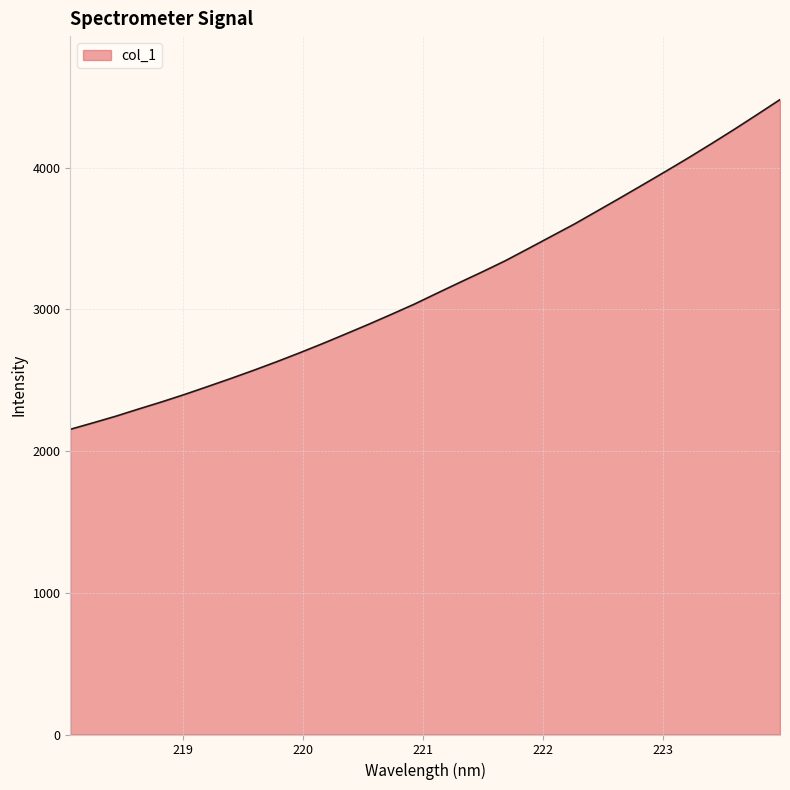

What is the difference between the maximum and minimum values?

2326.5